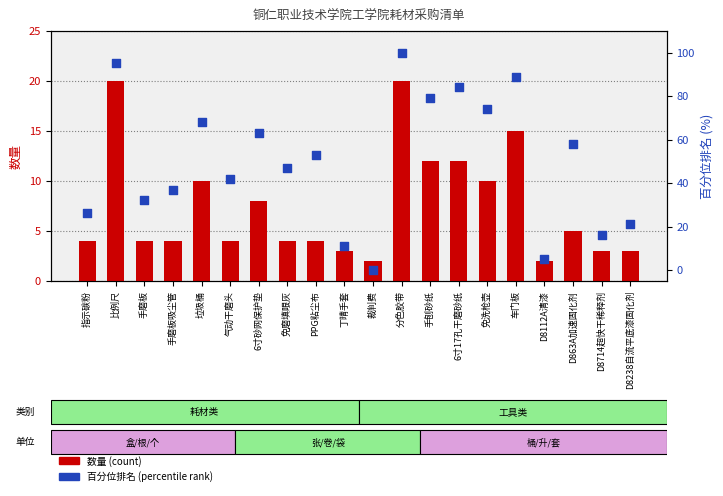

What is the total value across all series at 车门板?

104